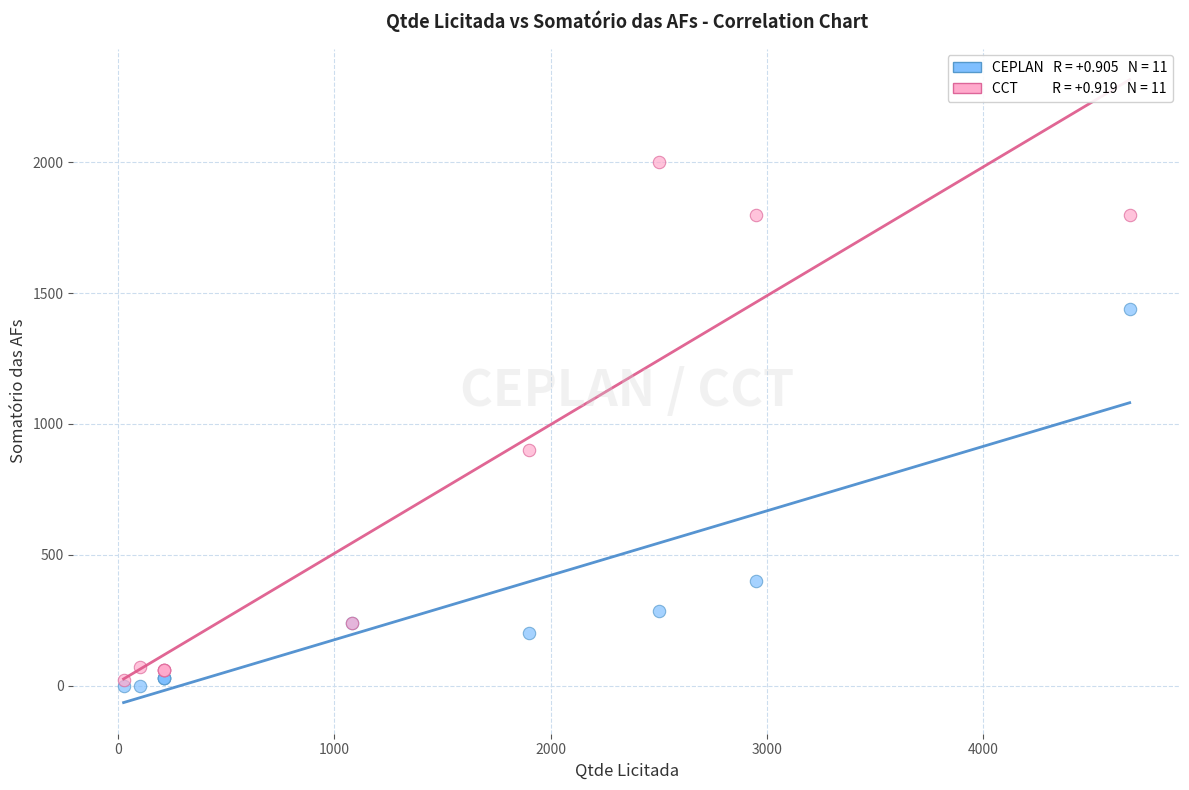

Across all series, what Y value is closest to 1000?

900